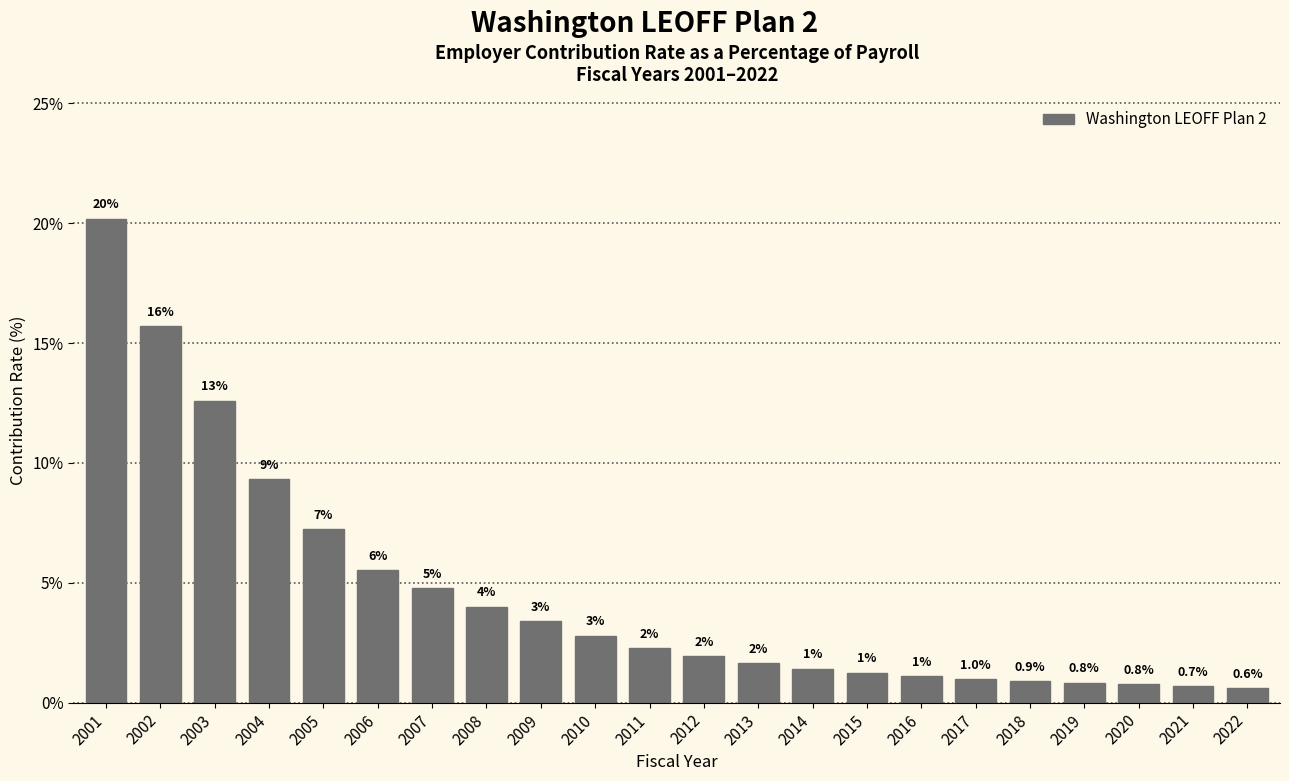

At which label is the value closest to 10?

2004